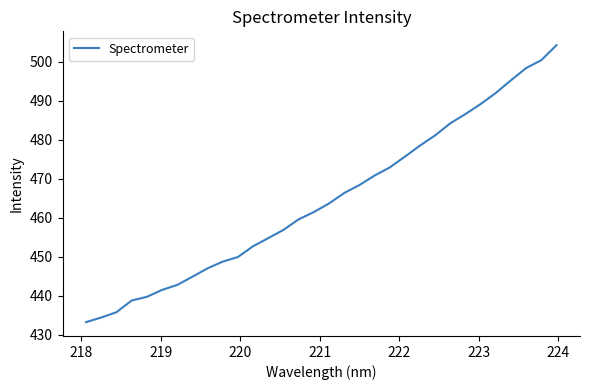

What is the greatest value displayed?

504.2